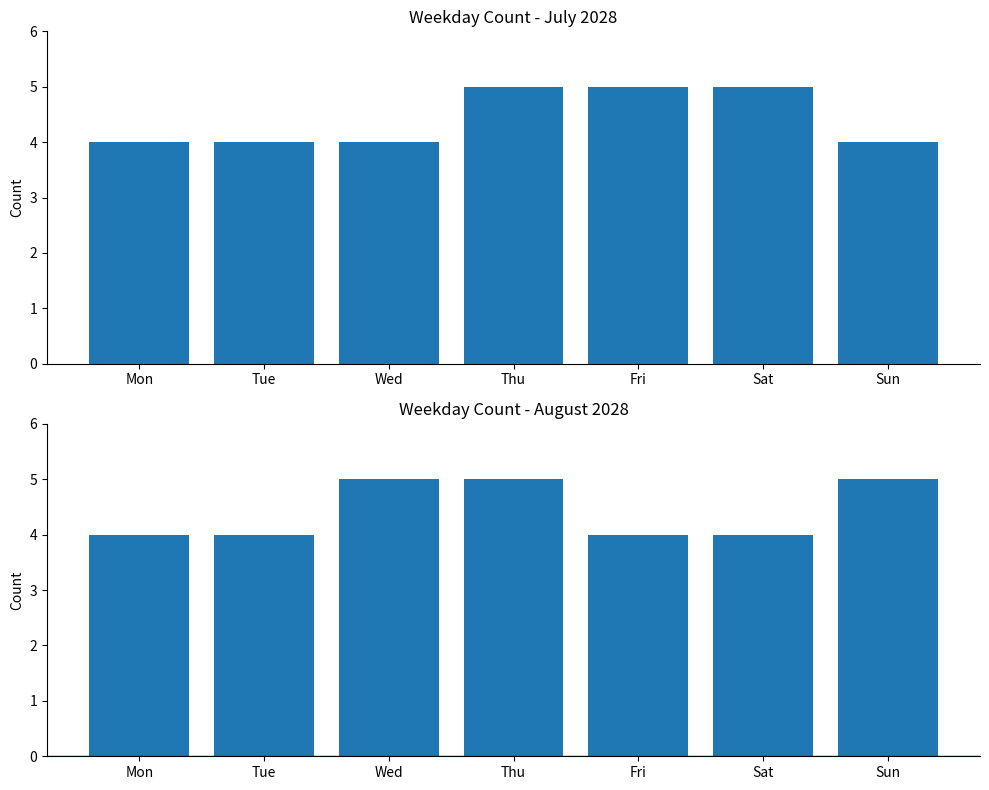

Reading left to right, list all the values displayed in this chart.

July 2028: 4	4	4	5	5	5	4
August 2028: 4	4	5	5	4	4	5